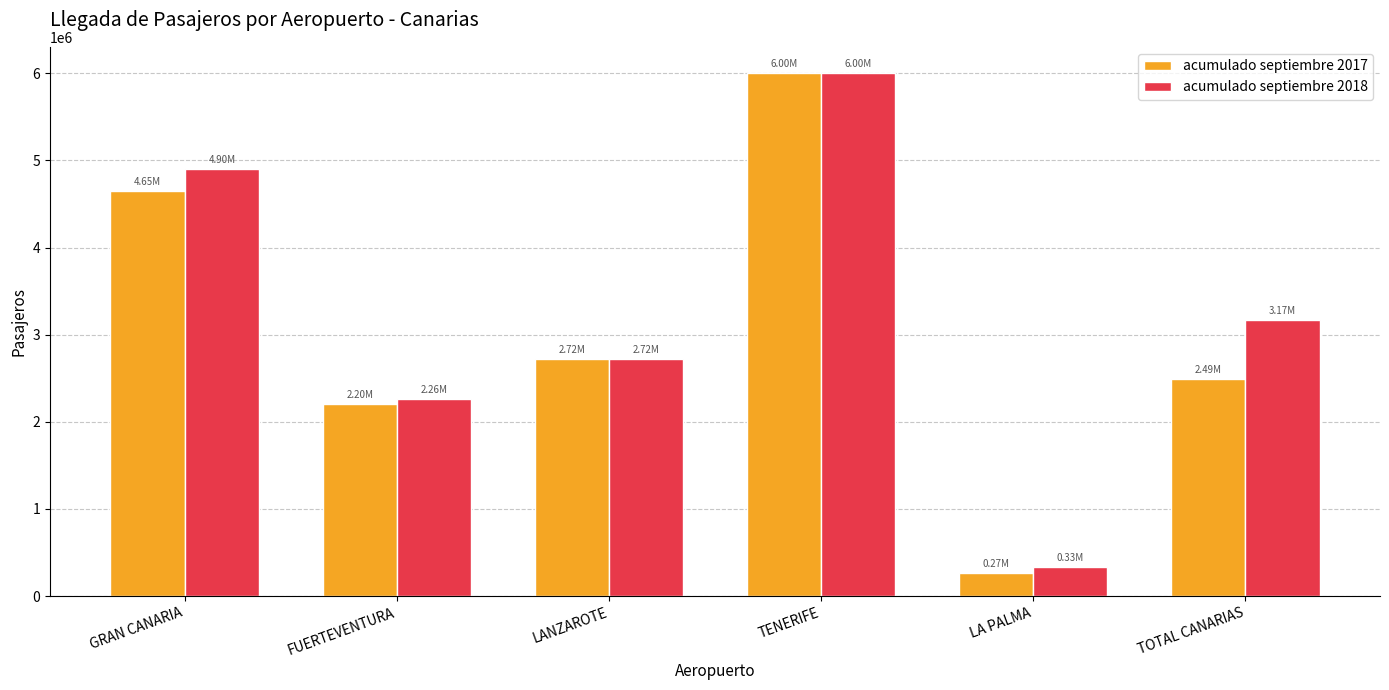

List the labels in order of acumulado septiembre 2018 value, smallest first.

LA PALMA, FUERTEVENTURA, LANZAROTE, TOTAL CANARIAS, GRAN CANARIA, TENERIFE